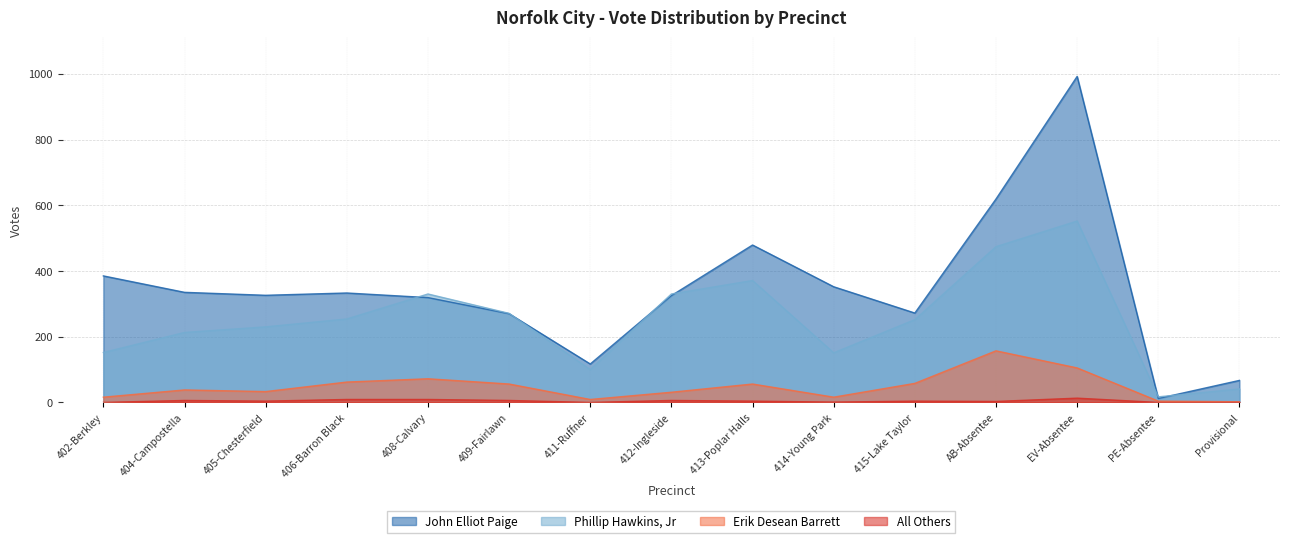

At which label does John Elliot Paige first exceed 326?

402-Berkley